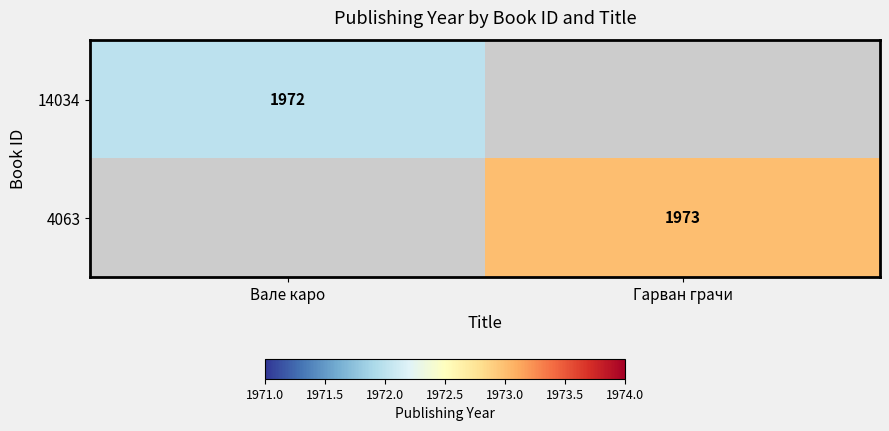

The value of 14034 at Вале каро is 1972. True or false?

True